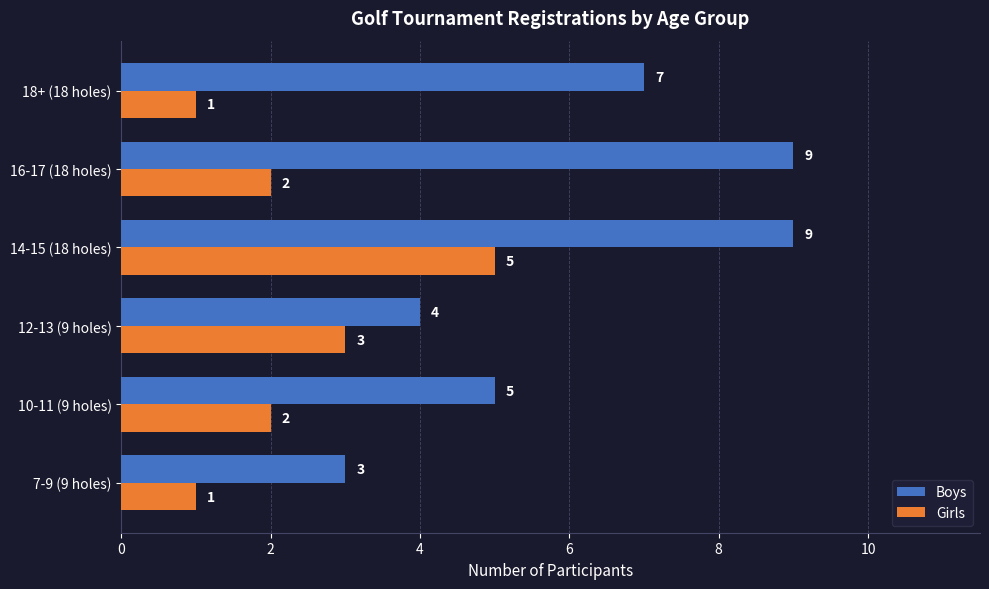

What value does the Girls series have at 12-13 (9 holes)?

3